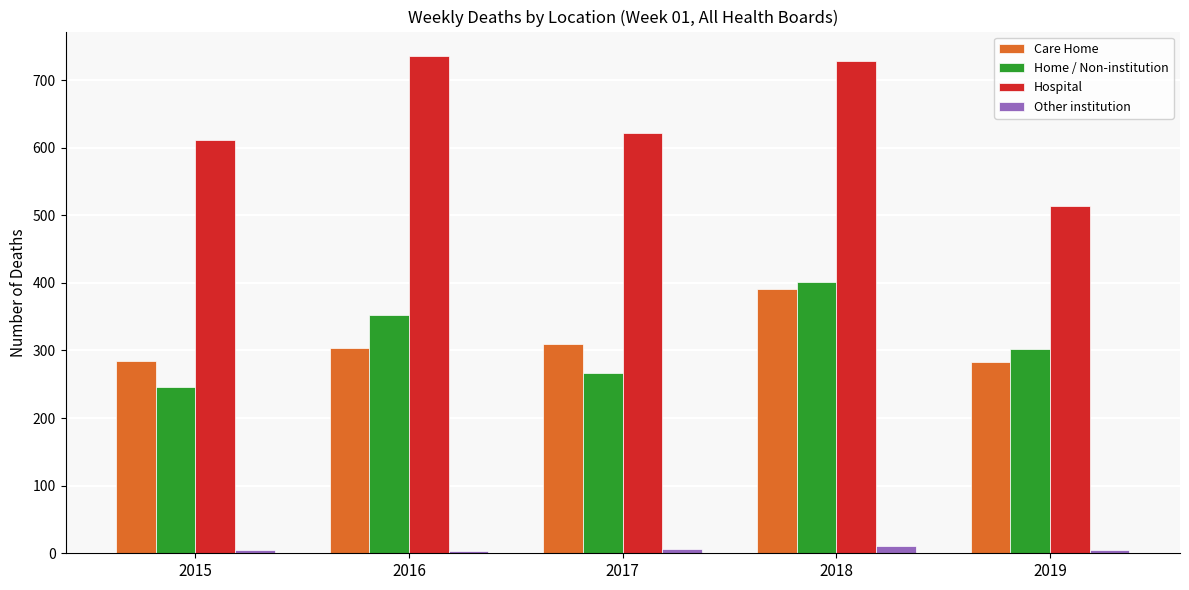

What is the difference between the highest and lowest values at 2018?

717